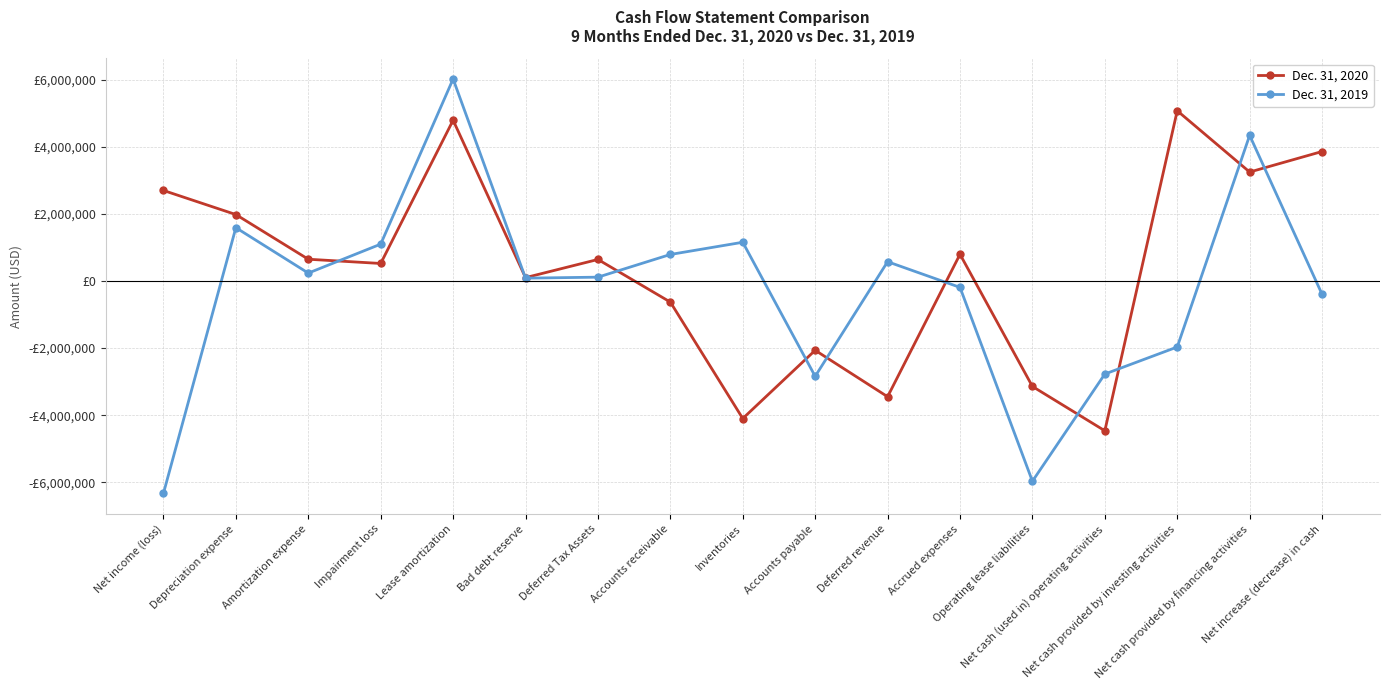

How many categories are shown in the chart?

17